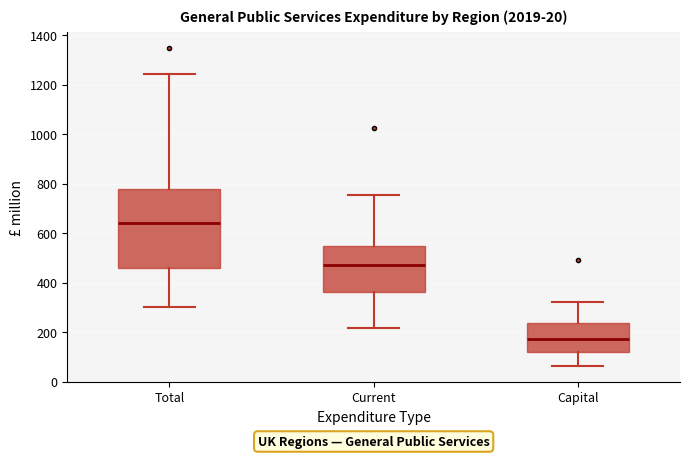

Reading left to right, read every box against the y-axis: the position of its median line, the range the box covers, and the ends of its whiskers. The values are not printed on the chart, so give them approximately, as read against the axis.

Total: median 640, box 460 to 780, whiskers 300 to 1240
Current: median 480, box 360 to 540, whiskers 220 to 760
Capital: median 180, box 120 to 240, whiskers 60 to 320